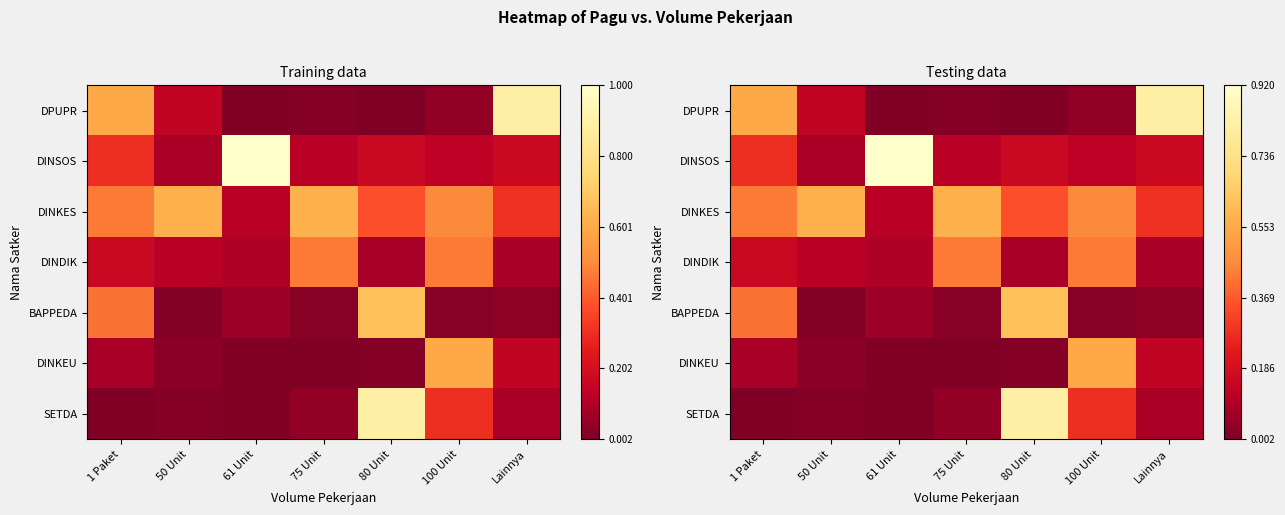

What is the total value across all series at 61 Unit?

1.2